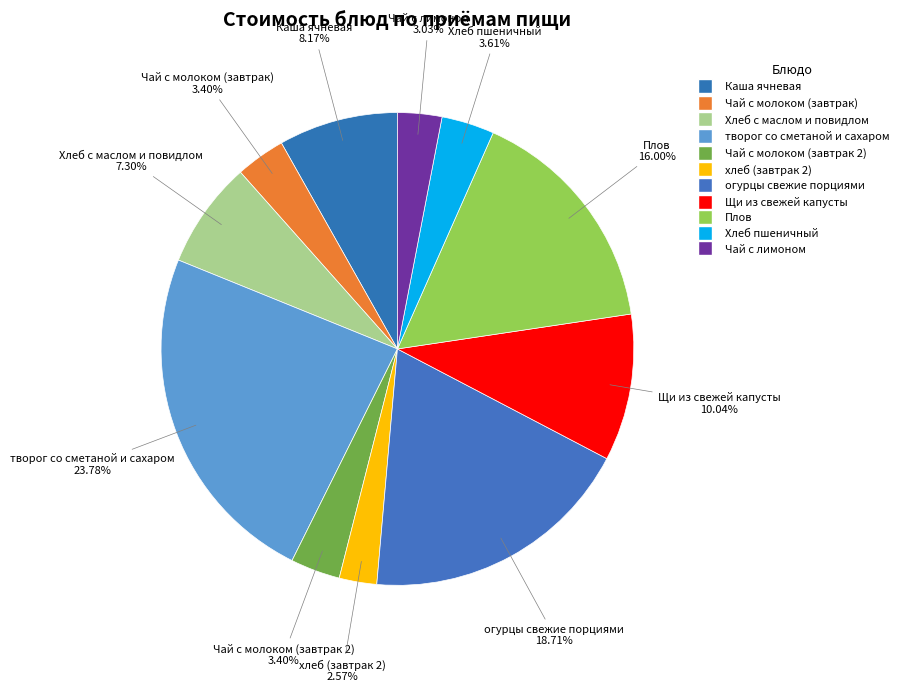

Is Щи из свежей капусты the majority of the pie?

No